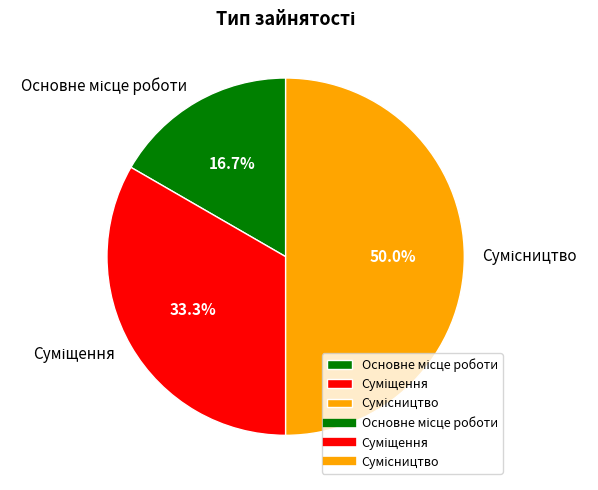

What is the largest slice in the pie chart?

Сумісництво